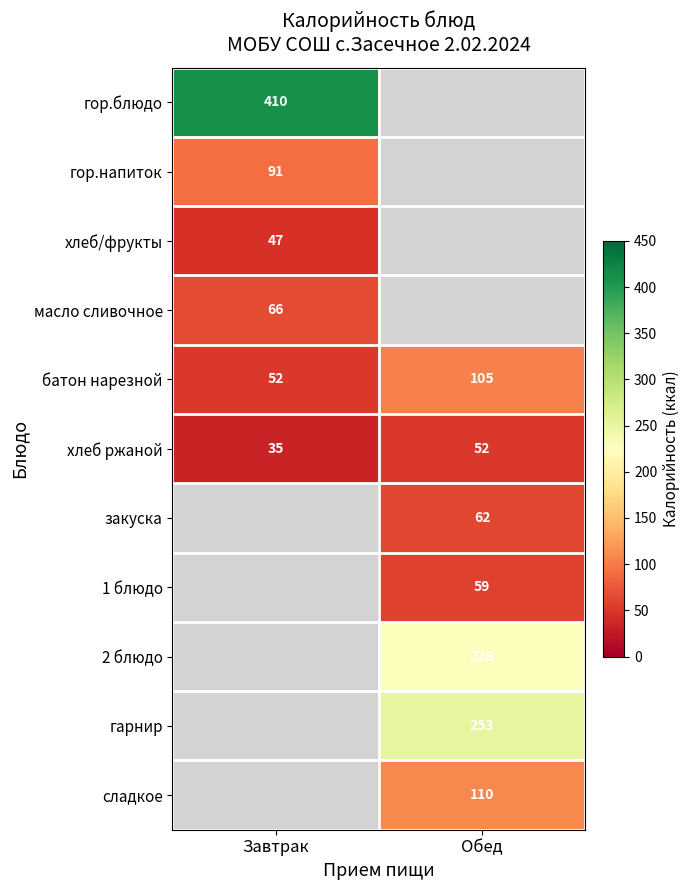

Count the number of categories in the chart.

2